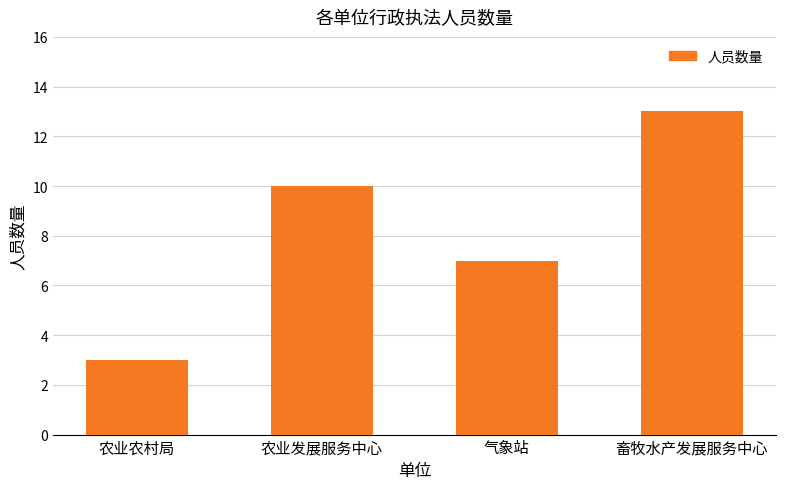

What is the difference between the maximum and minimum values?

10